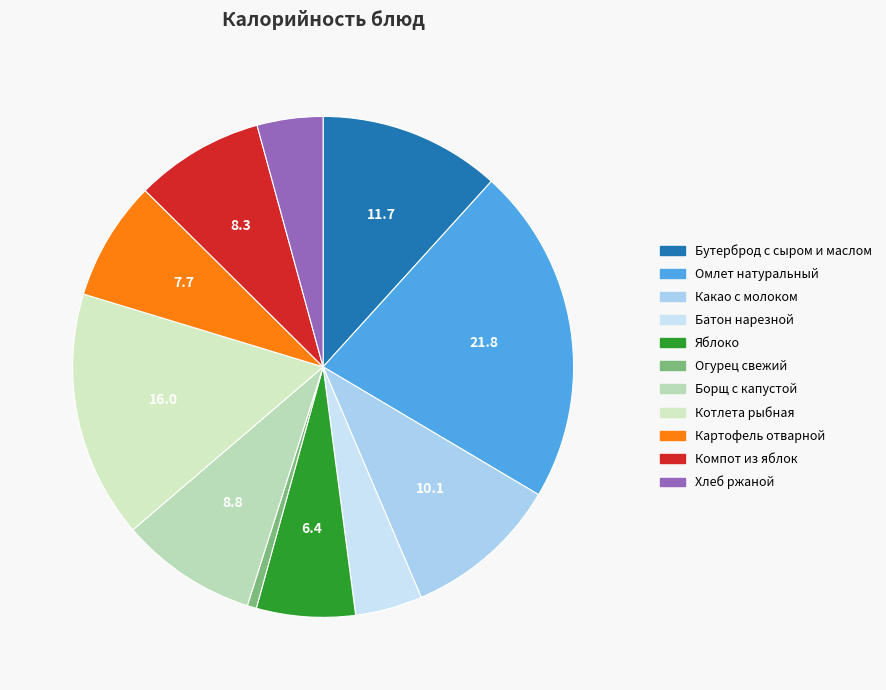

Rank the categories by value from lowest to highest.

Огурец свежий, Хлеб ржаной, Батон нарезной, Яблоко, Картофель отварной, Компот из яблок, Борщ с капустой, Какао с молоком, Бутерброд с сыром и маслом, Котлета рыбная, Омлет натуральный